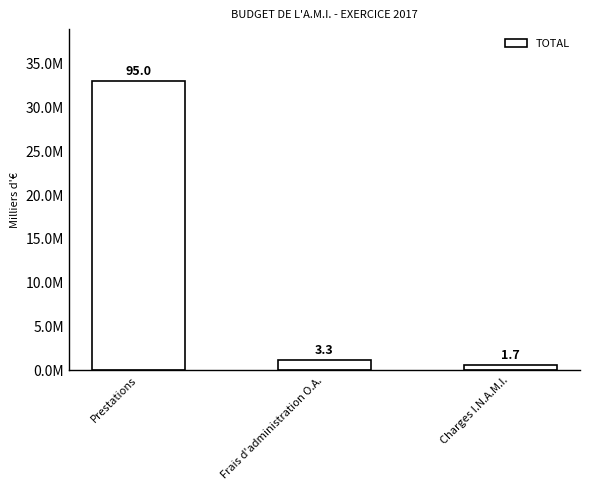

Does the chart contain any negative values?

No